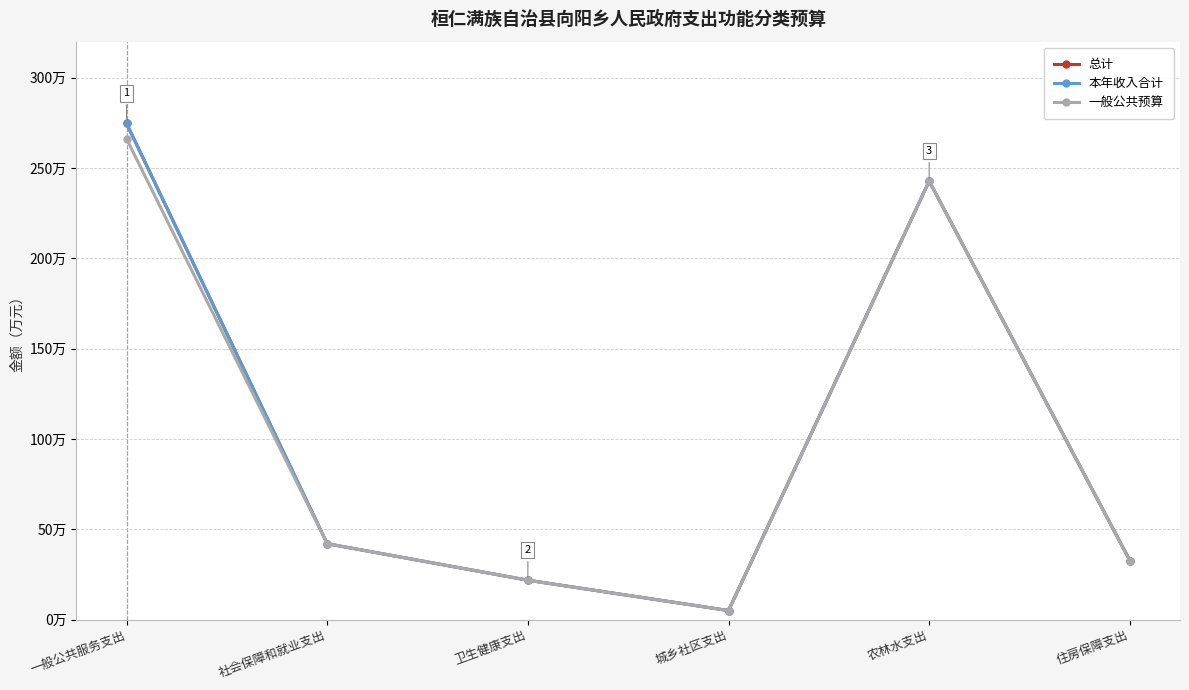

At 一般公共服务支出, list the series in order from smallest to largest.

一般公共预算, 总计, 本年收入合计